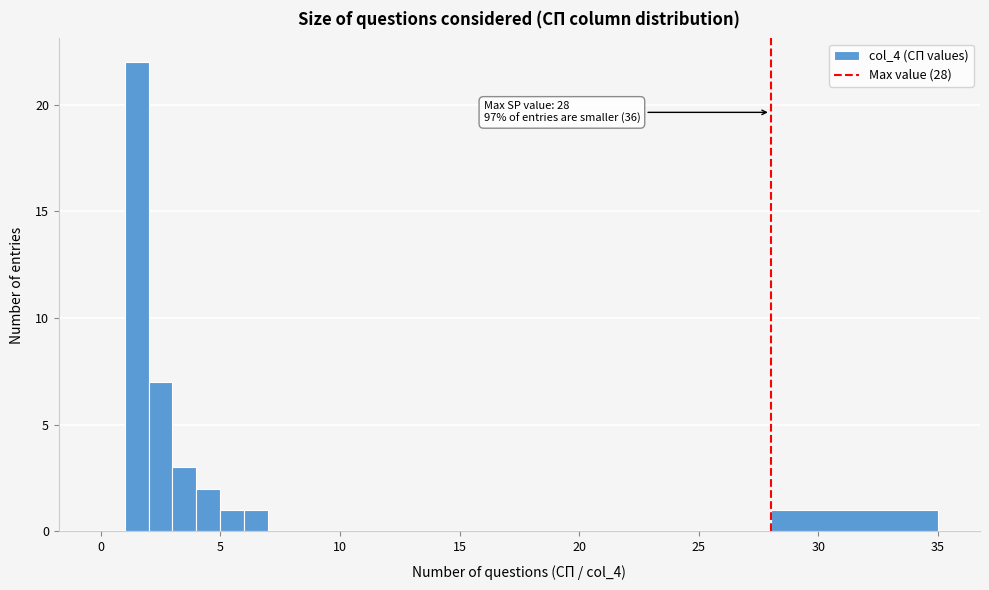

Around what value on the x-axis is the tallest bar? Give the approximate position of its centre, as read against the axis.

1.5